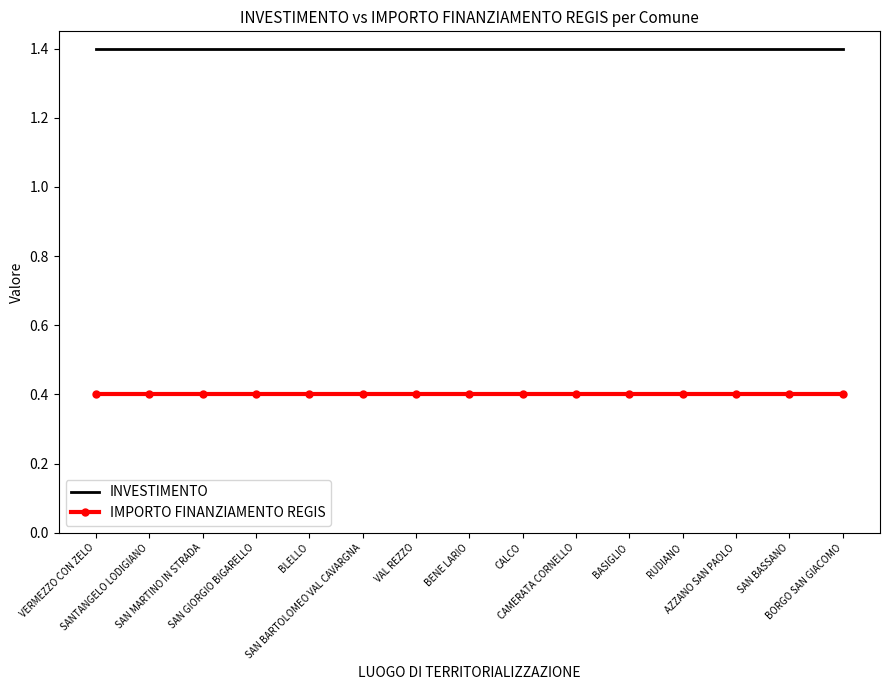

True or false: IMPORTO FINANZIAMENTO REGIS and INVESTIMENTO cross at least once.

False